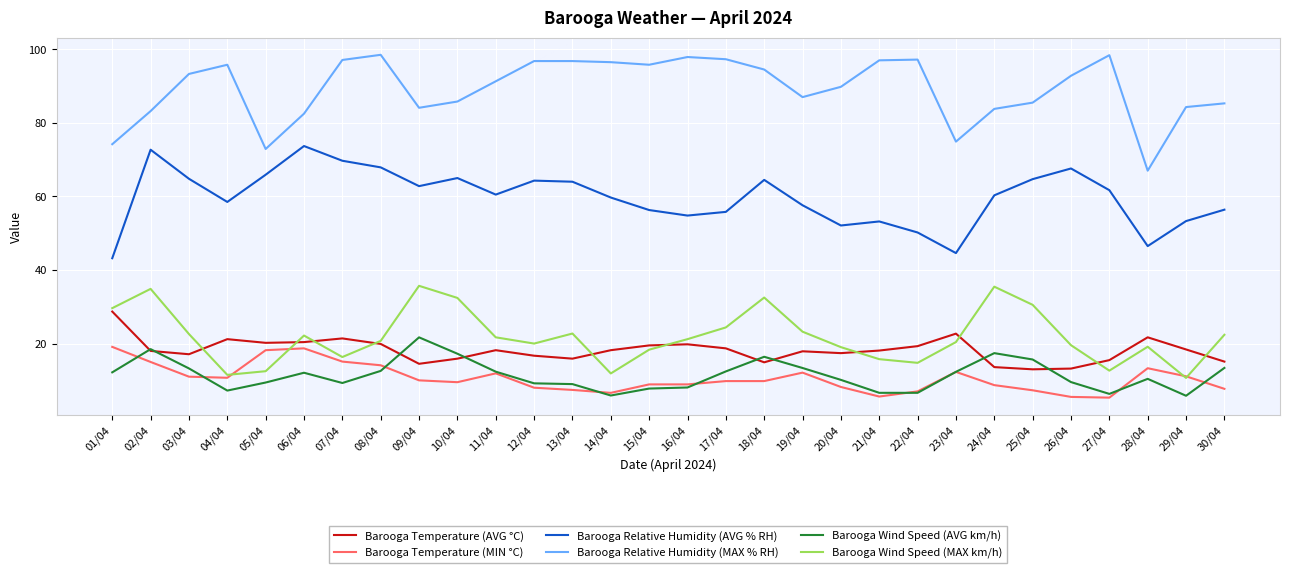

Which series has the largest total across all categories?

Barooga Relative Humidity (MAX % RH)